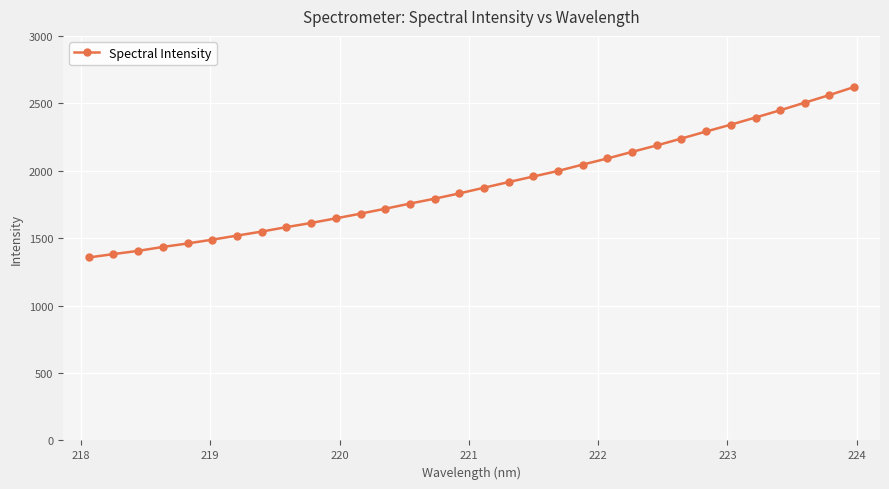

What is the difference between the maximum and minimum values?

1264.0